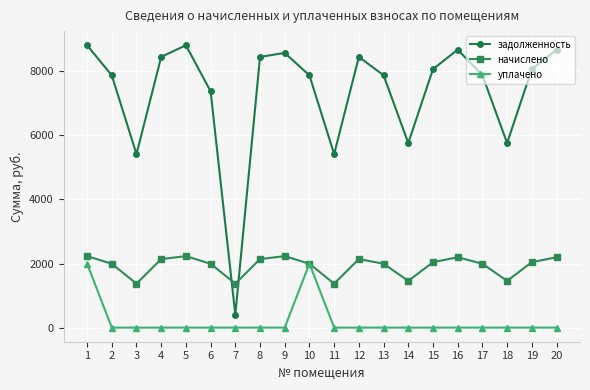

What is the spread (max minus min) of values at 4?

8448.0